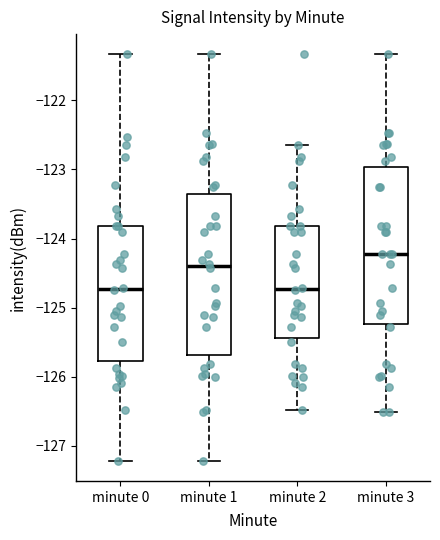

Reading left to right, transcribe this box plot: for each box, give where its median line is, the range the box spans, and where its two whiskers end, as read against the y-axis. The values are not printed on the chart, so give them approximately, as read against the axis.

minute 0: median -124.7, box -125.8 to -123.8, whiskers -127.2 to -121.3
minute 1: median -124.4, box -125.7 to -123.4, whiskers -127.2 to -121.3
minute 2: median -124.7, box -125.4 to -123.8, whiskers -126.5 to -122.6
minute 3: median -124.2, box -125.2 to -123.0, whiskers -126.5 to -121.3